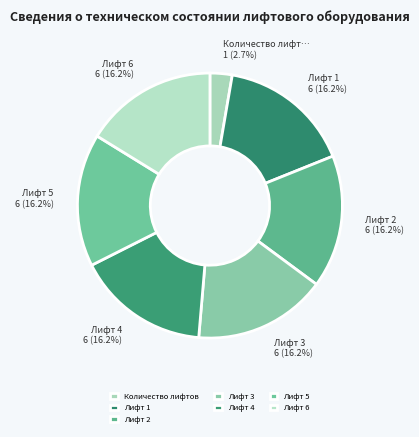

Is there a majority slice in this chart?

No